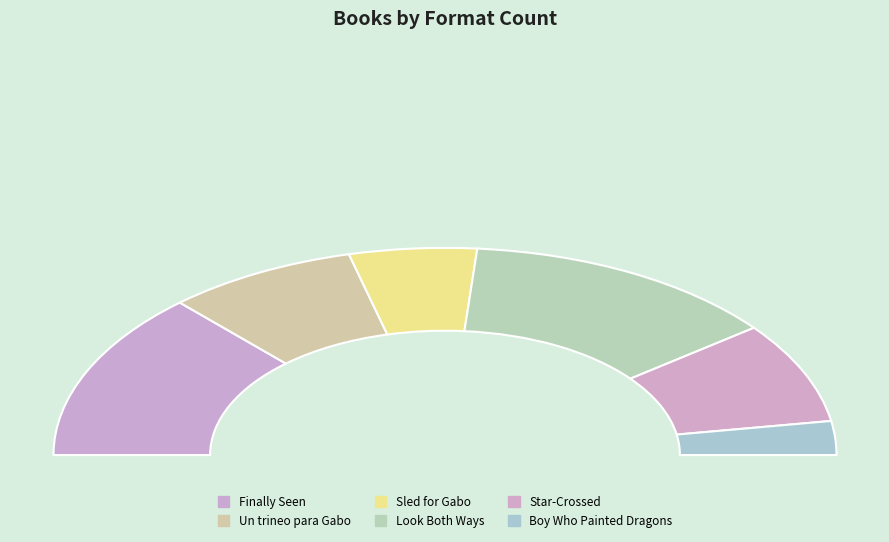

To the nearest percent, what percentage of the pie is Finally Seen?

26%